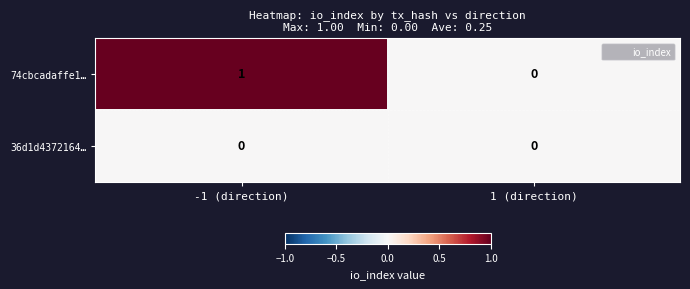

Reading left to right, extract all data points from this chart.

74cbcadaffe1…: -1 (direction)=1	1 (direction)=0
36d1d4372164…: -1 (direction)=0	1 (direction)=0